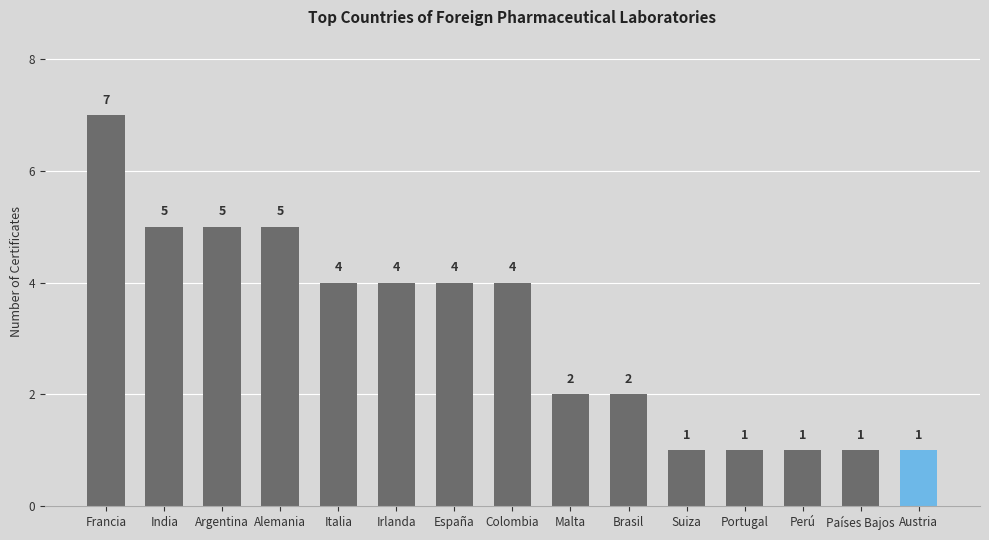

How many bars are there in total?

15